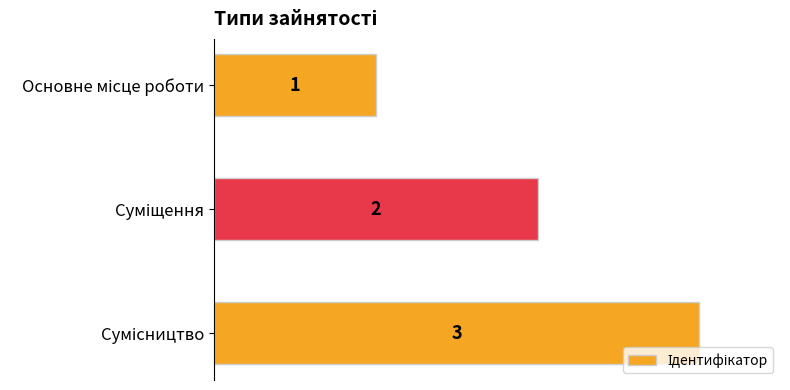

What is the maximum value shown in the chart?

3